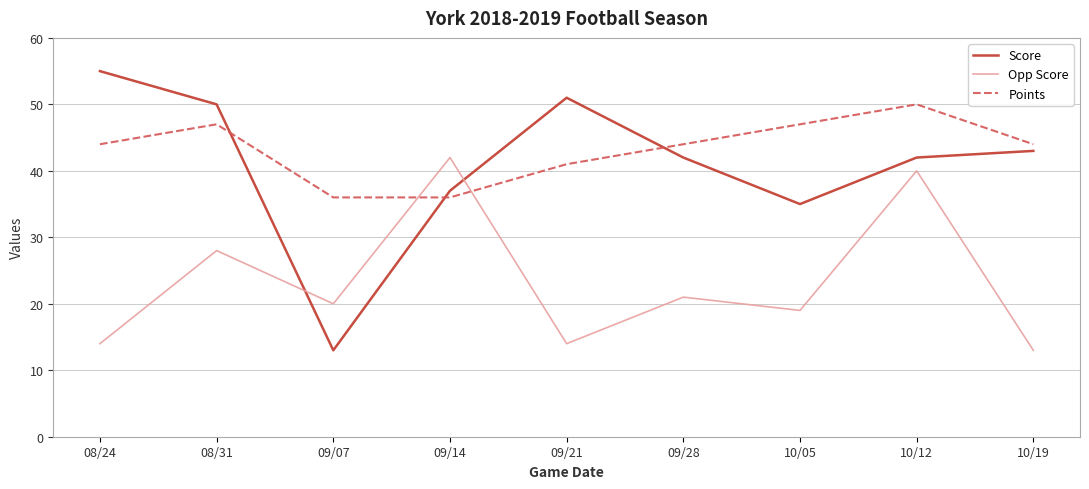

What is the difference between the maximum and minimum values in the Opp Score series?

29